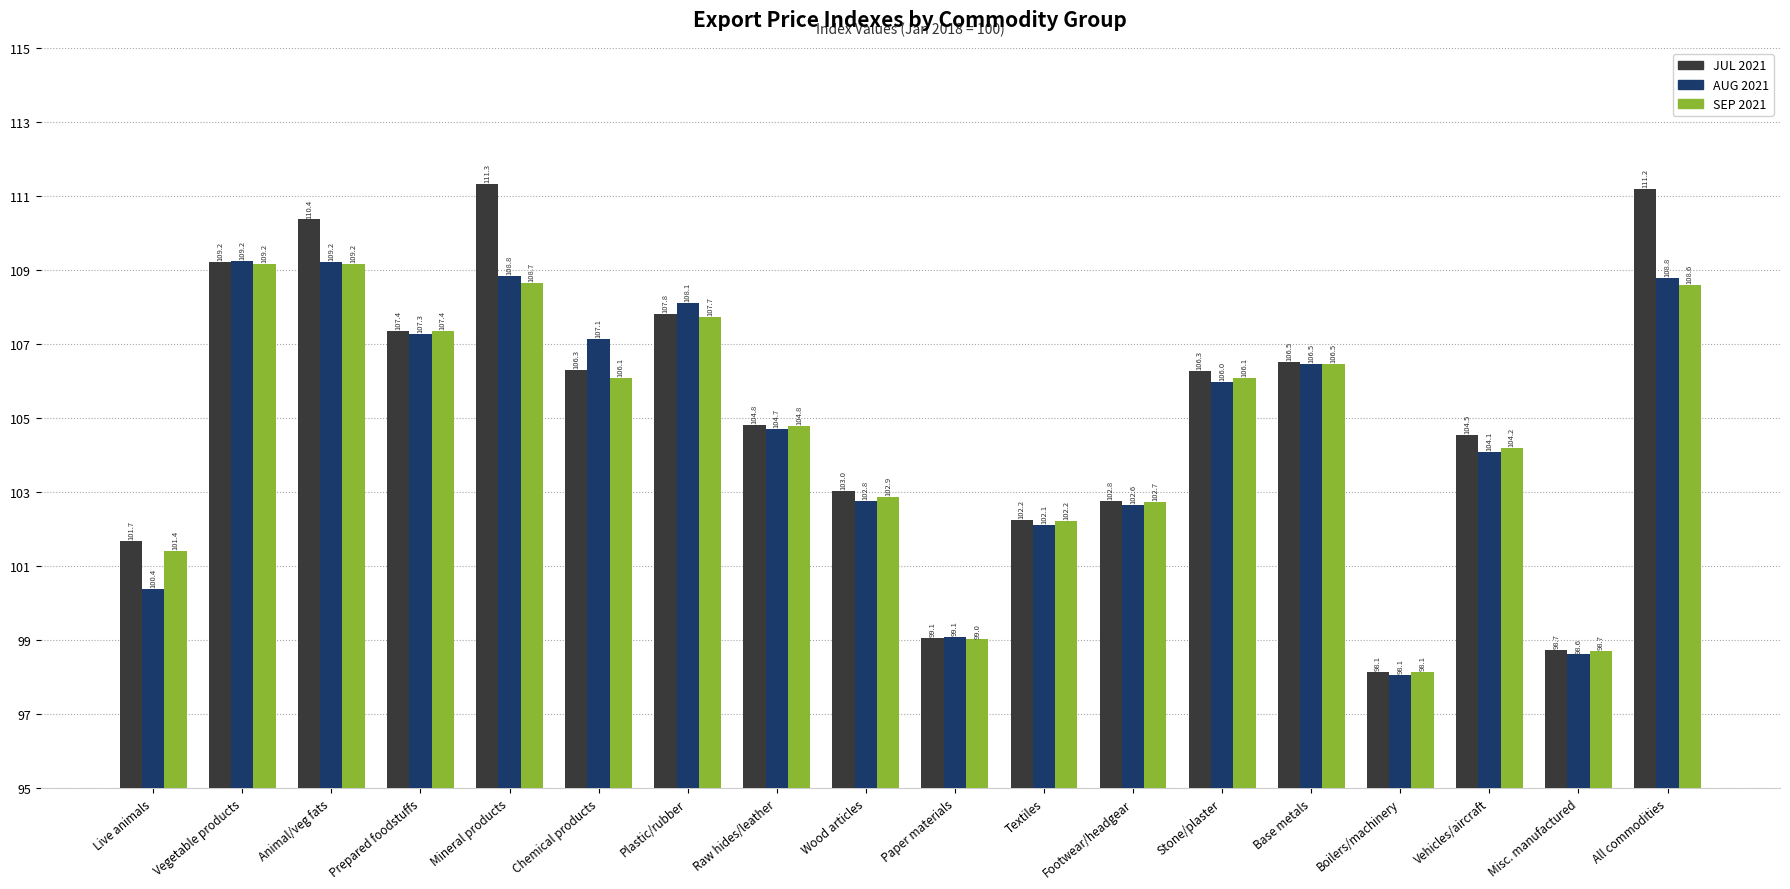

At which label is JUL 2021 closest to 104?

Vehicles/aircraft